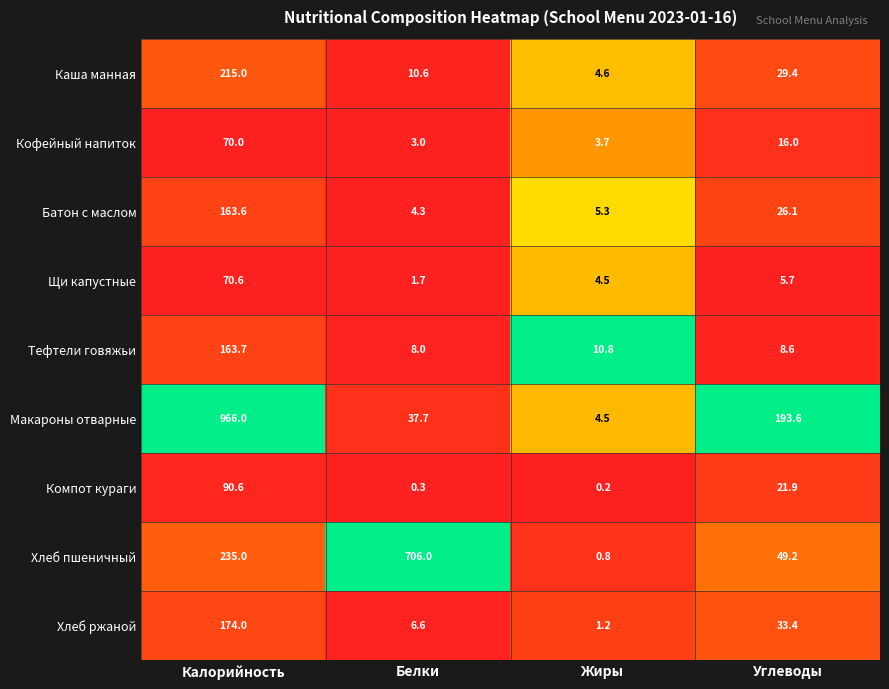

What is the difference between the Батон с маслом values at Калорийность and Белки?

159.3